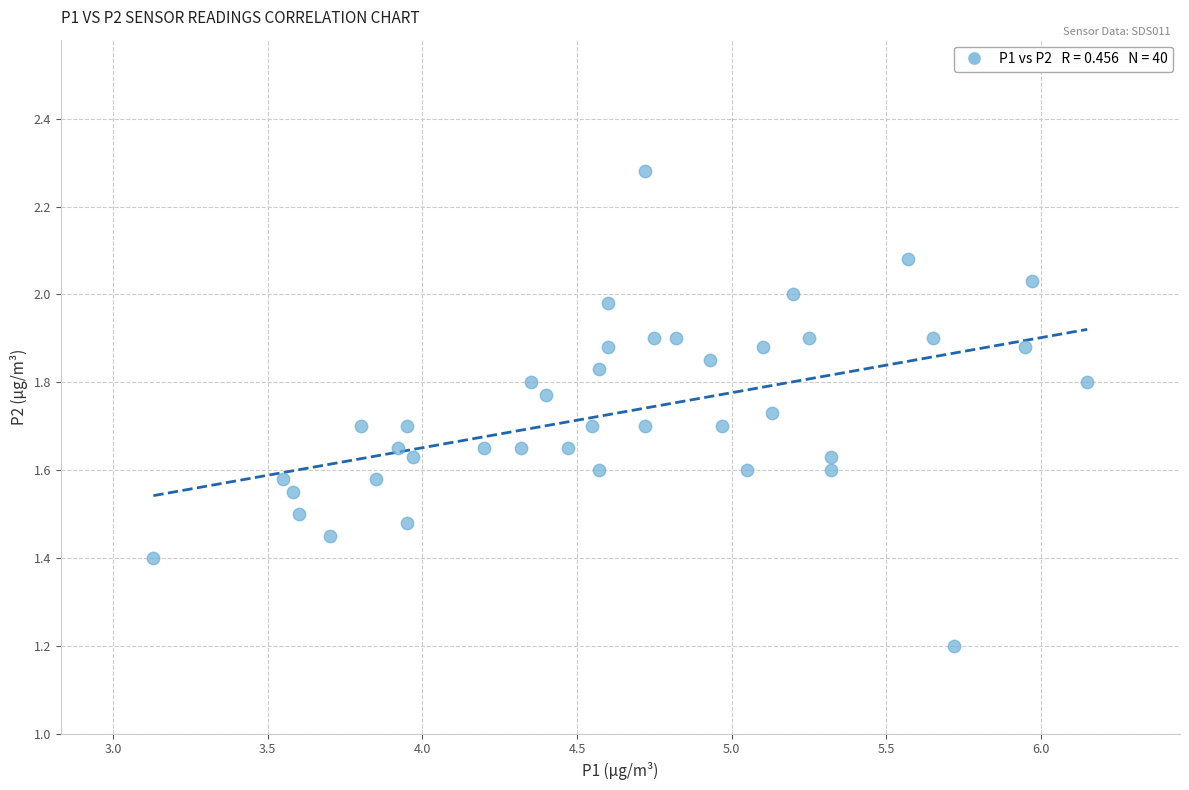

What Y value in the scatter plot is closest to 1?

1.2